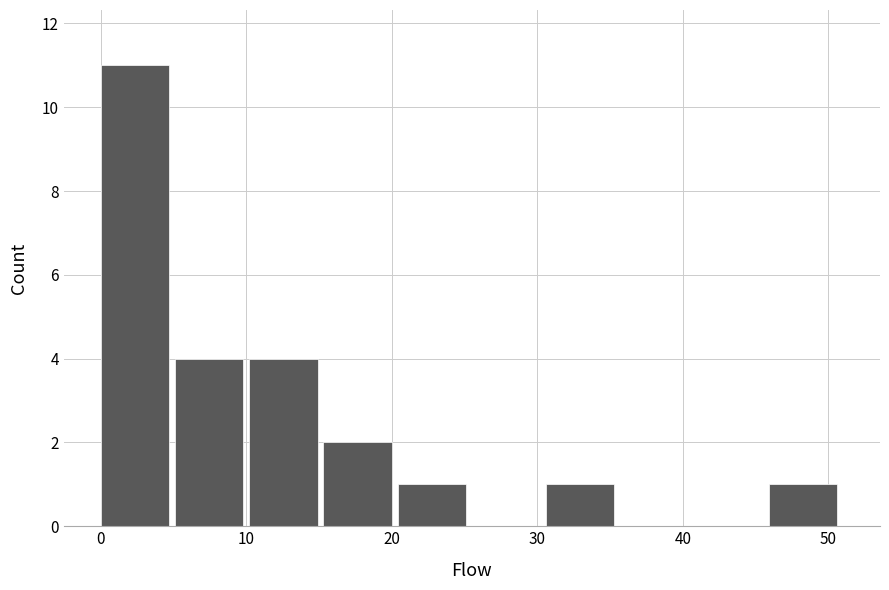

Reading left to right, transcribe this chart: for each bar, give the range it covers on the x-axis and its height. Neither the bar edges nor the heights are printed on the chart, so give them approximately, as read against the axes.

0.0 to 5.1: 11
5.1 to 10.2: 4
10.2 to 15.3: 4
15.3 to 20.4: 2
20.4 to 25.5: 1
25.5 to 30.6: 0
30.6 to 35.7: 1
35.7 to 40.8: 0
40.8 to 45.9: 0
45.9 to 51.0: 1